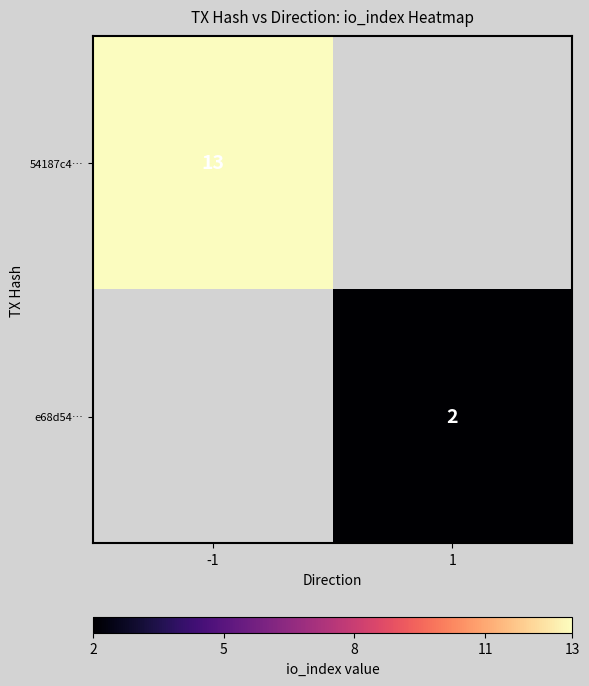

Between 1 and -1, which is larger?

-1